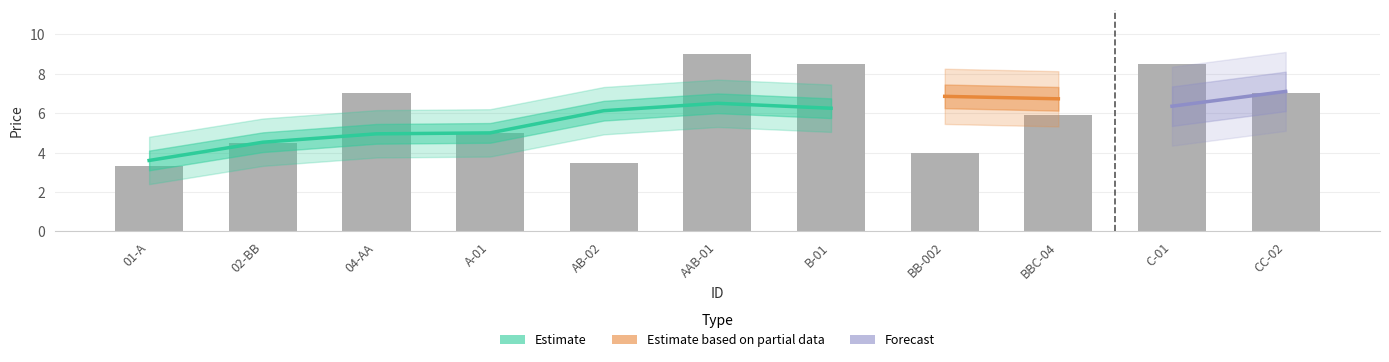

At which label does the data first exceed 5?

04-AA